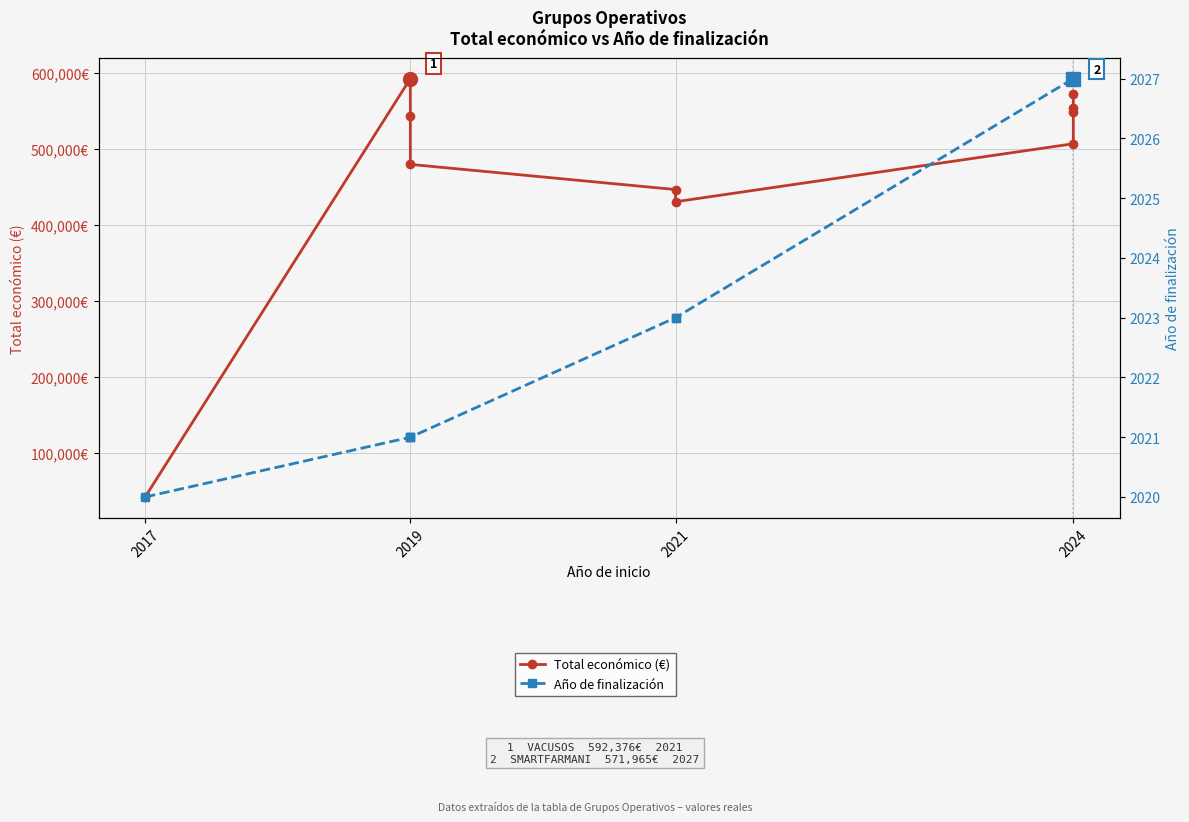

What is the difference between the second highest and minimum values in the Total económico (€) series?

529893